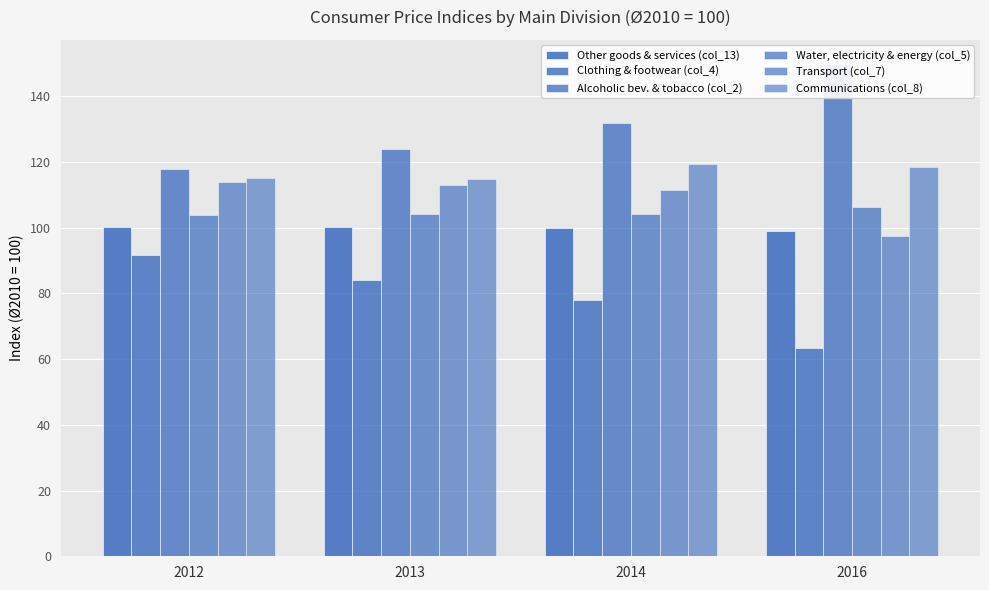

What is the value of the Communications (col_8) bar at the 2nd from the left?

114.9